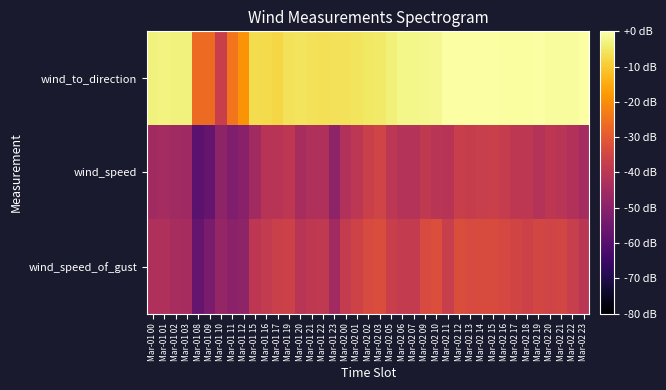

At which category is the sum across all series the highest?

Mar-02 15